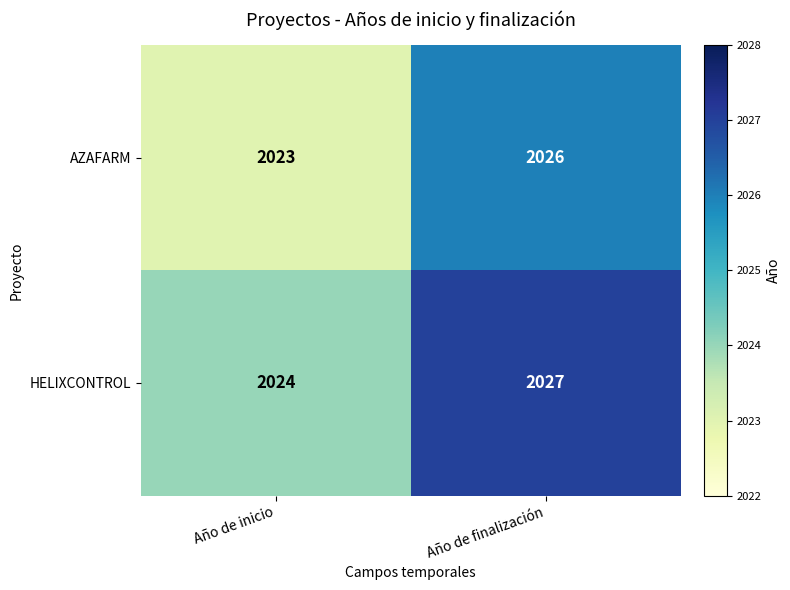

List the series in order of their peak value, lowest first.

AZAFARM, HELIXCONTROL